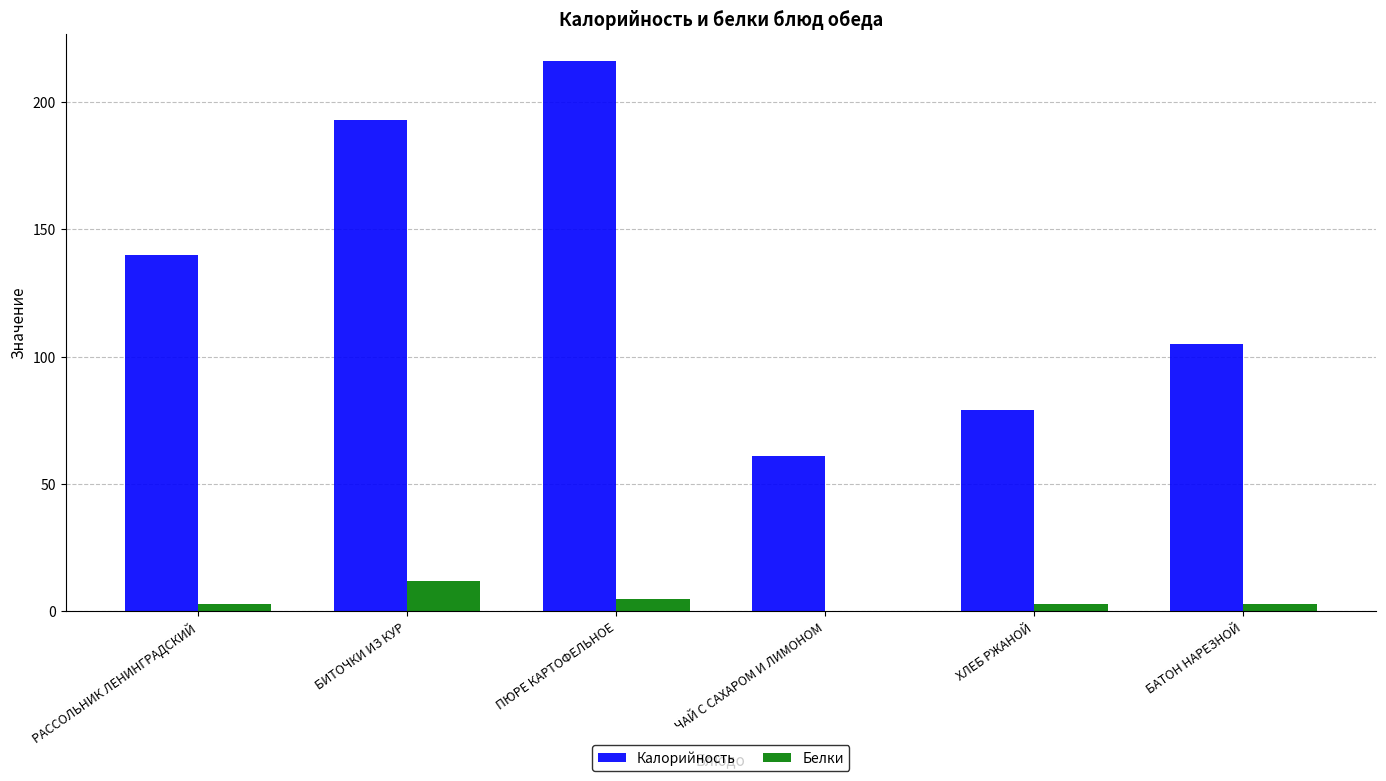

True or false: Калорийность has a value of 61 at ЧАЙ С САХАРОМ И ЛИМОНОМ.

True